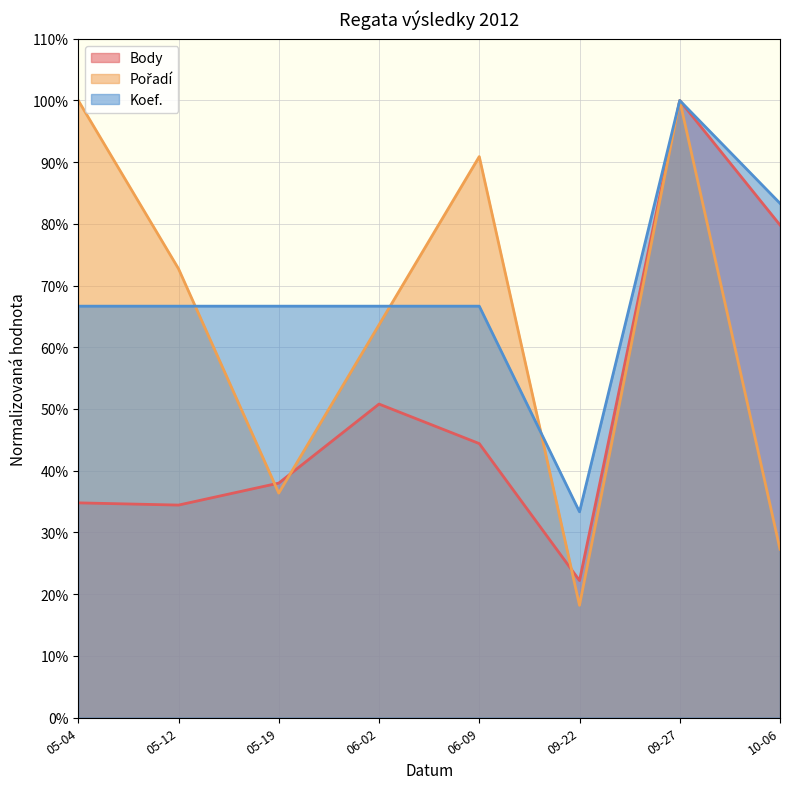

Rank the series by their maximum value, from highest to lowest.

Body, Pořadí, Koef.